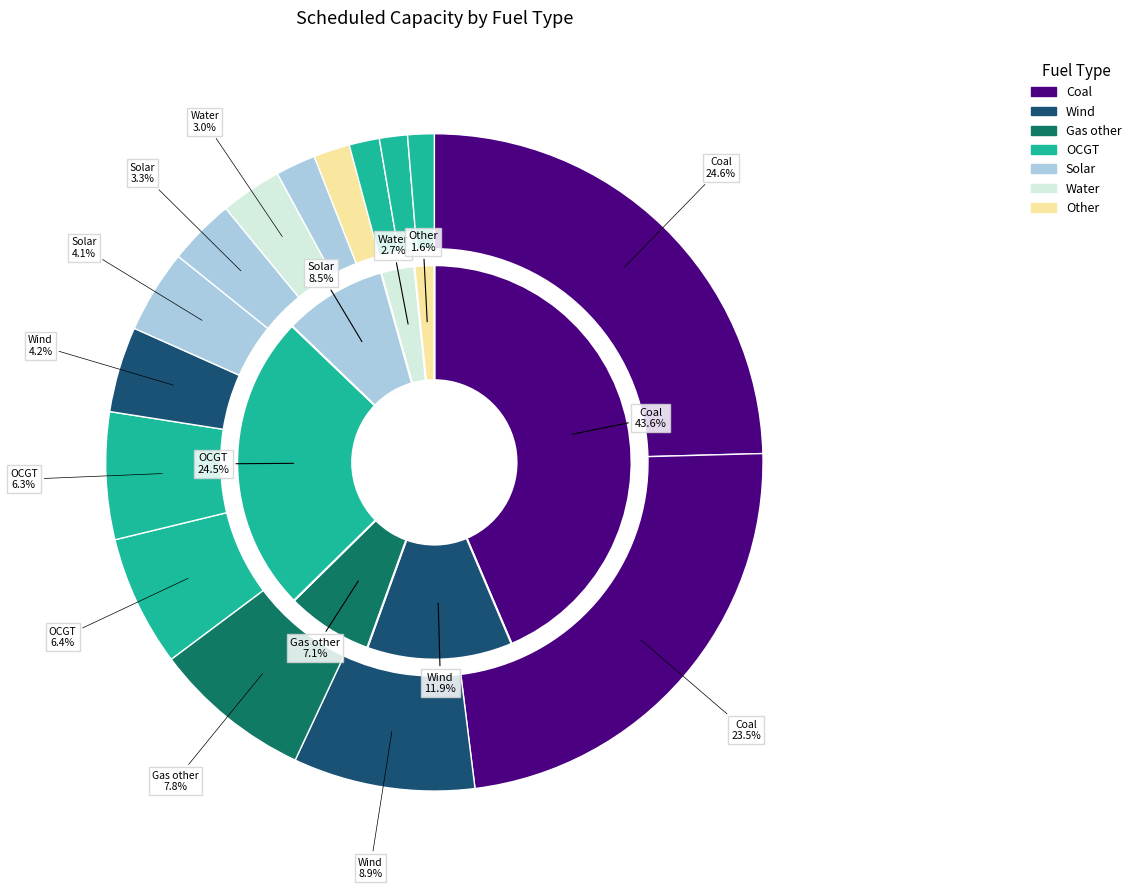

Between Coal and OCGT, which is larger?

Coal